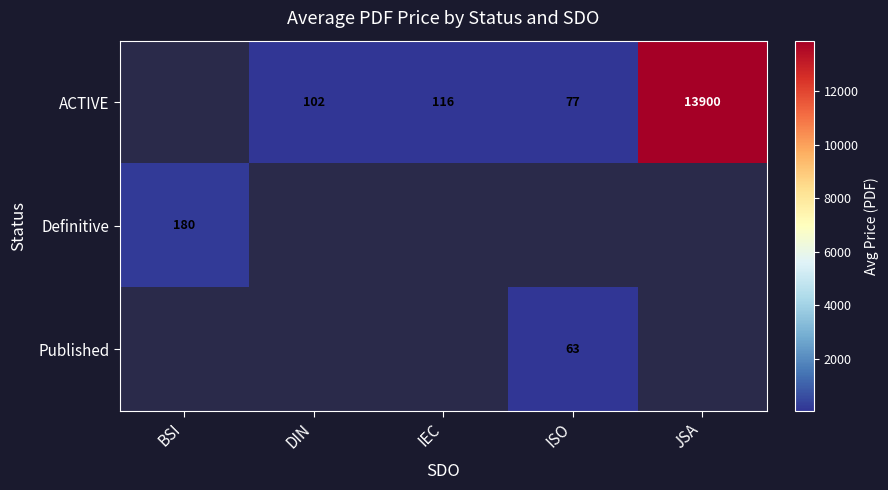

True or false: Definitive has a value of 80.9 at BSI.

False